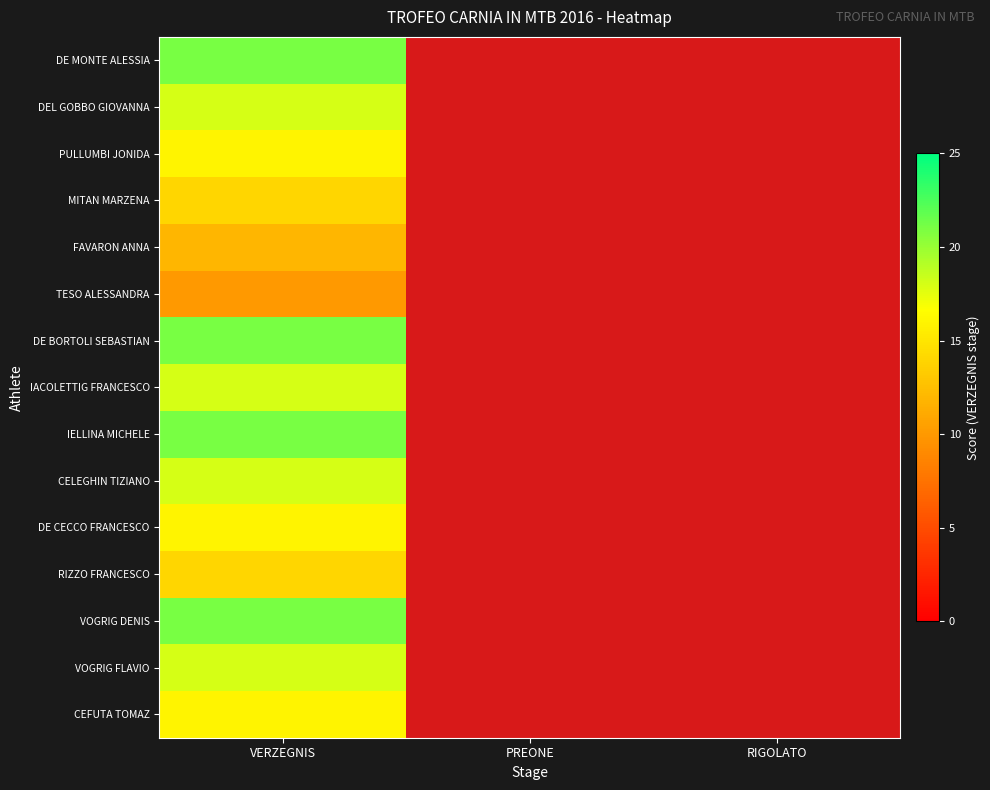

At which label is FAVARON ANNA closest to 12?

VERZEGNIS